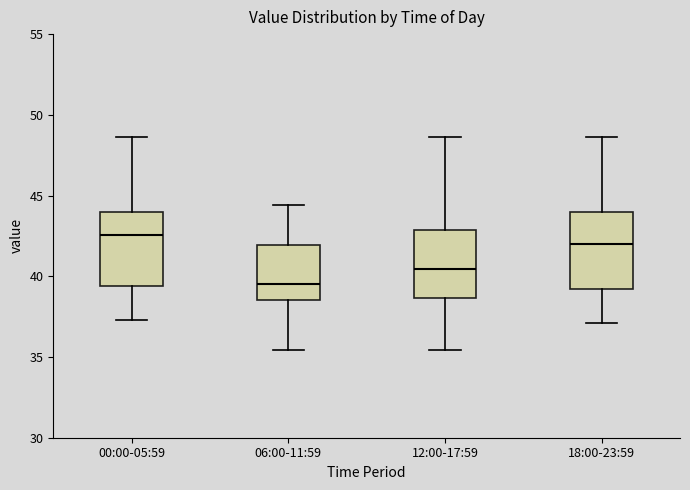

Which box has the highest median line?

00:00-05:59